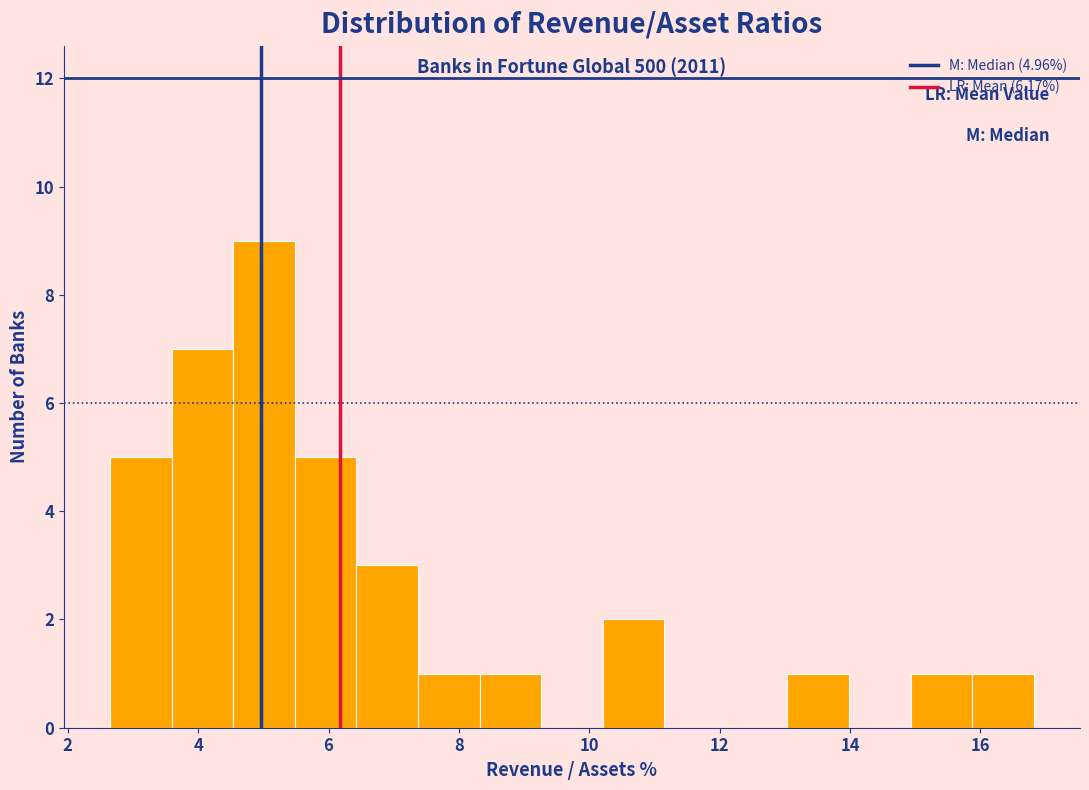

Which range on the x-axis has the tallest bar?

4.6 to 5.4